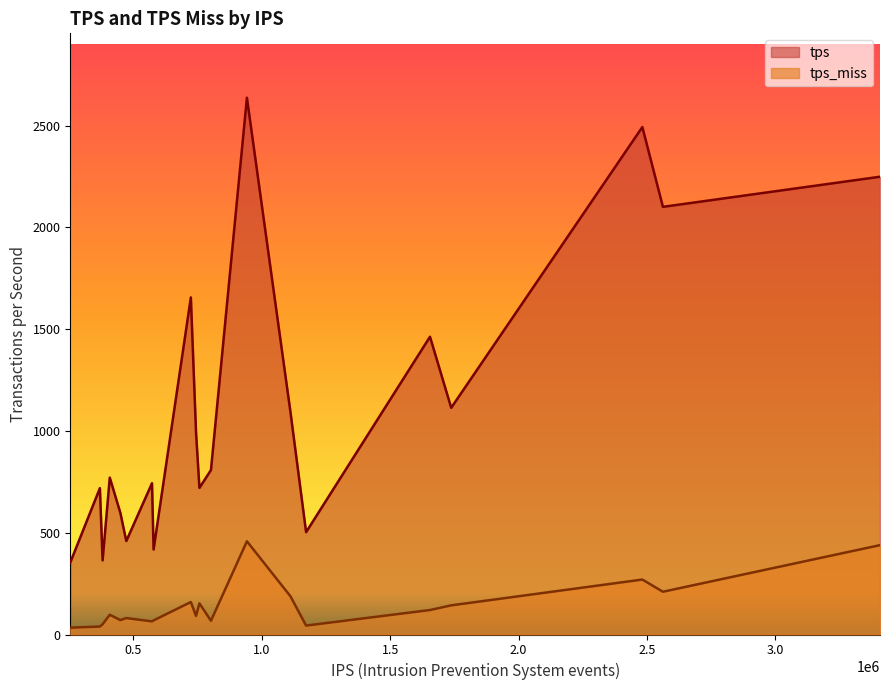

Is the value of tps_miss at 572472 greater than the value of tps at 380098?

No